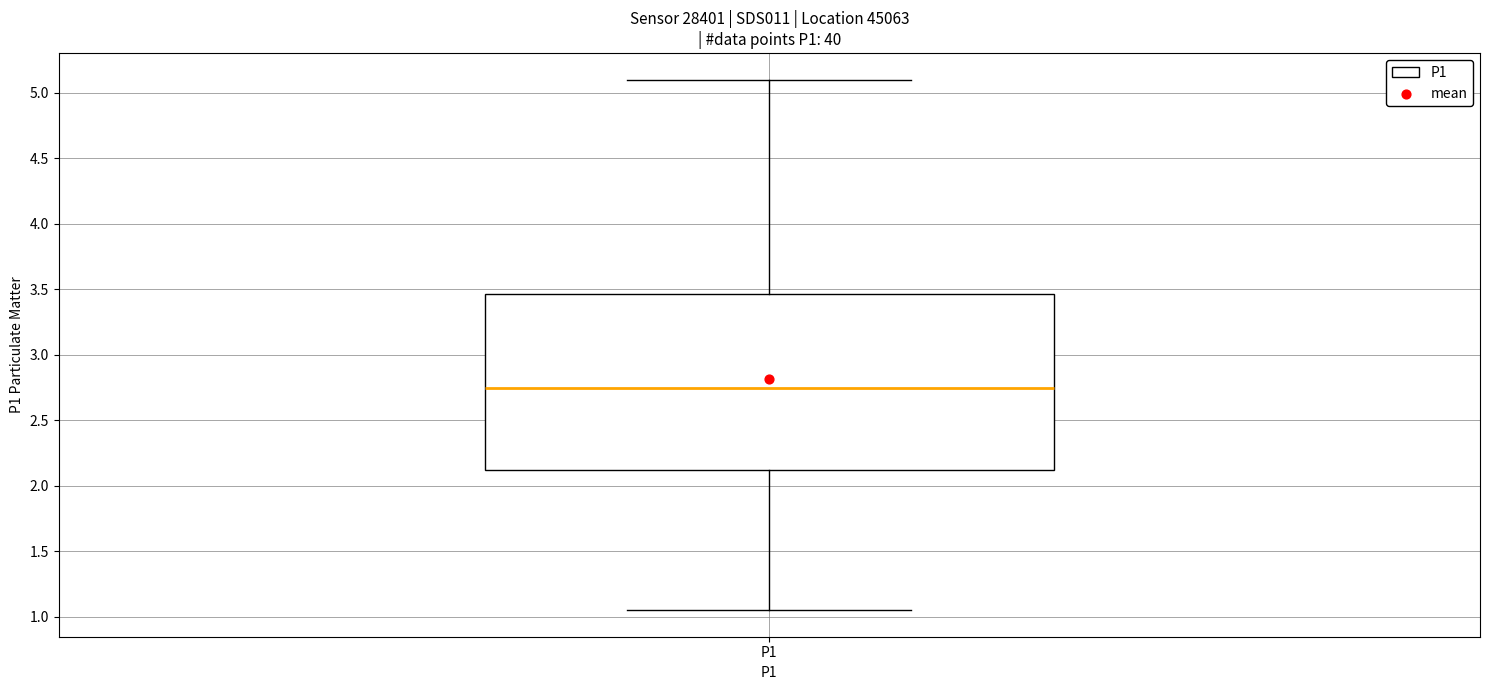

Where does the lower whisker of the box for P1 end on the y-axis? The values are not printed on the chart, so give them approximately, as read against the axis.

1.05